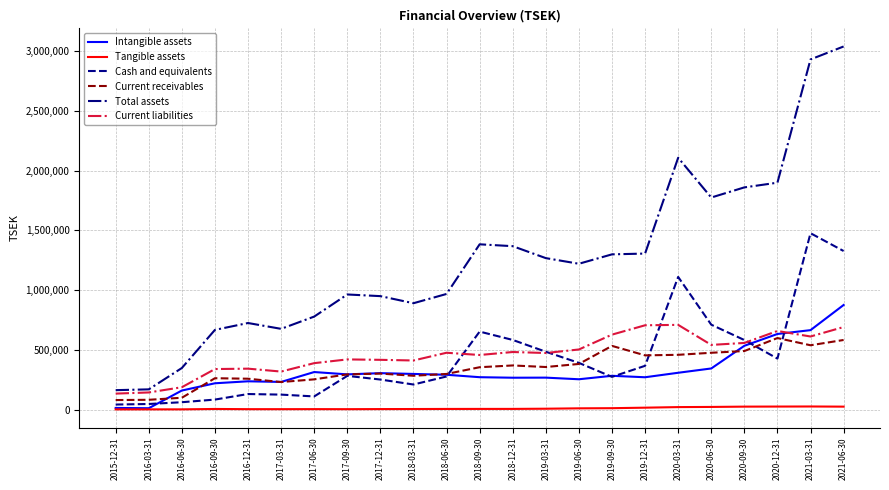

What value does the Intangible assets series have at 2019-09-30?

282247